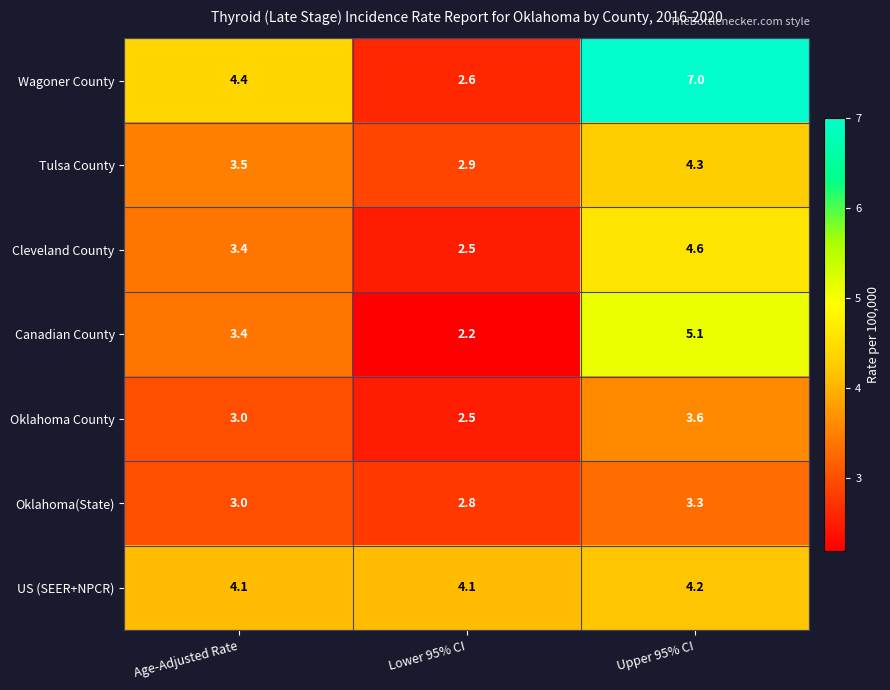

Reading left to right, list all the values displayed in this chart.

Wagoner County: Age-Adjusted Rate=4.4	Lower 95% CI=2.6	Upper 95% CI=7.0
Tulsa County: Age-Adjusted Rate=3.5	Lower 95% CI=2.9	Upper 95% CI=4.3
Cleveland County: Age-Adjusted Rate=3.4	Lower 95% CI=2.5	Upper 95% CI=4.6
Canadian County: Age-Adjusted Rate=3.4	Lower 95% CI=2.2	Upper 95% CI=5.1
Oklahoma County: Age-Adjusted Rate=3.0	Lower 95% CI=2.5	Upper 95% CI=3.6
Oklahoma(State): Age-Adjusted Rate=3.0	Lower 95% CI=2.8	Upper 95% CI=3.3
US (SEER+NPCR): Age-Adjusted Rate=4.1	Lower 95% CI=4.1	Upper 95% CI=4.2